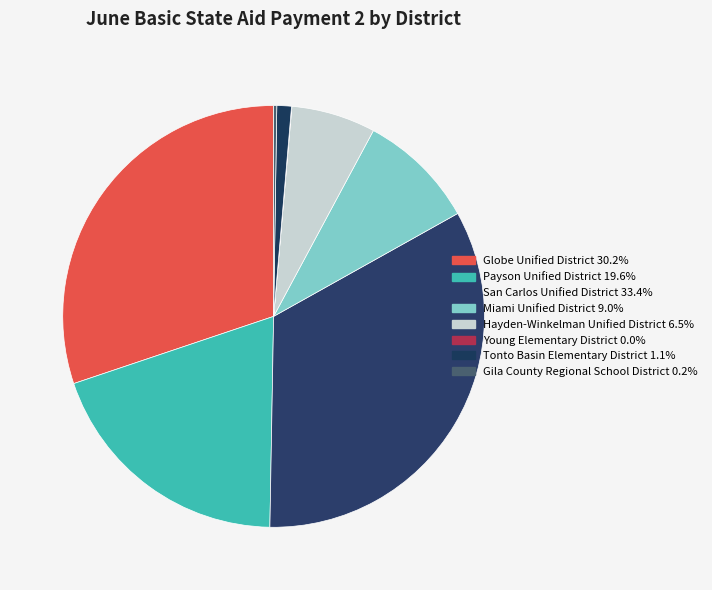

Between Tonto Basin Elementary District and San Carlos Unified District, which is larger?

San Carlos Unified District